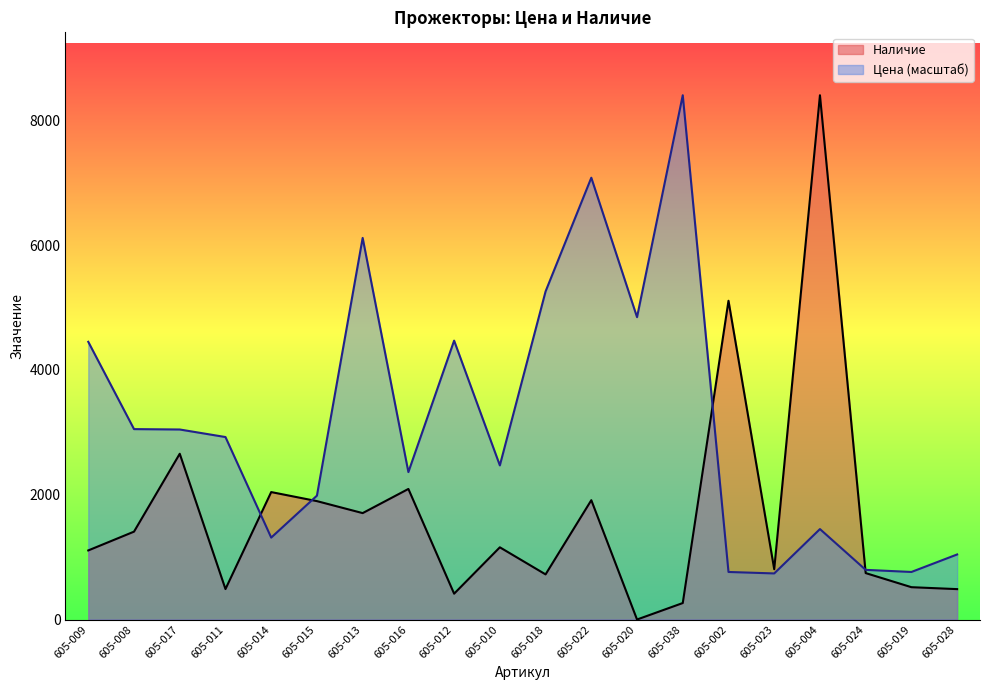

At which label does Наличие first exceed 1157?

605-008